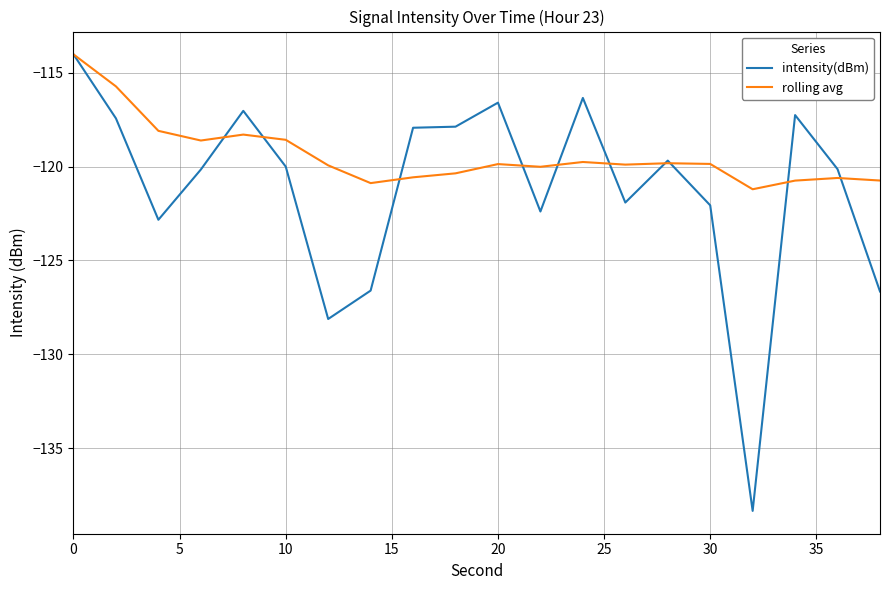

What is the maximum value shown in the chart?

-114.0